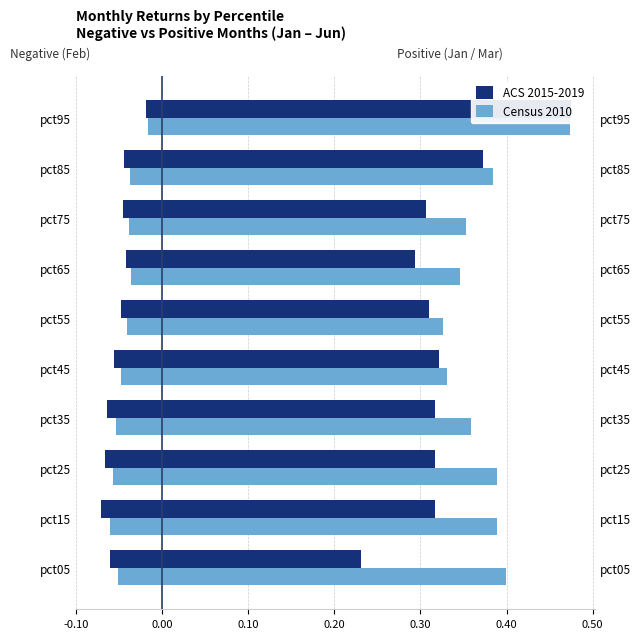

True or false: ACS 2015-2019 has a value of -0.1 at pct35.

True